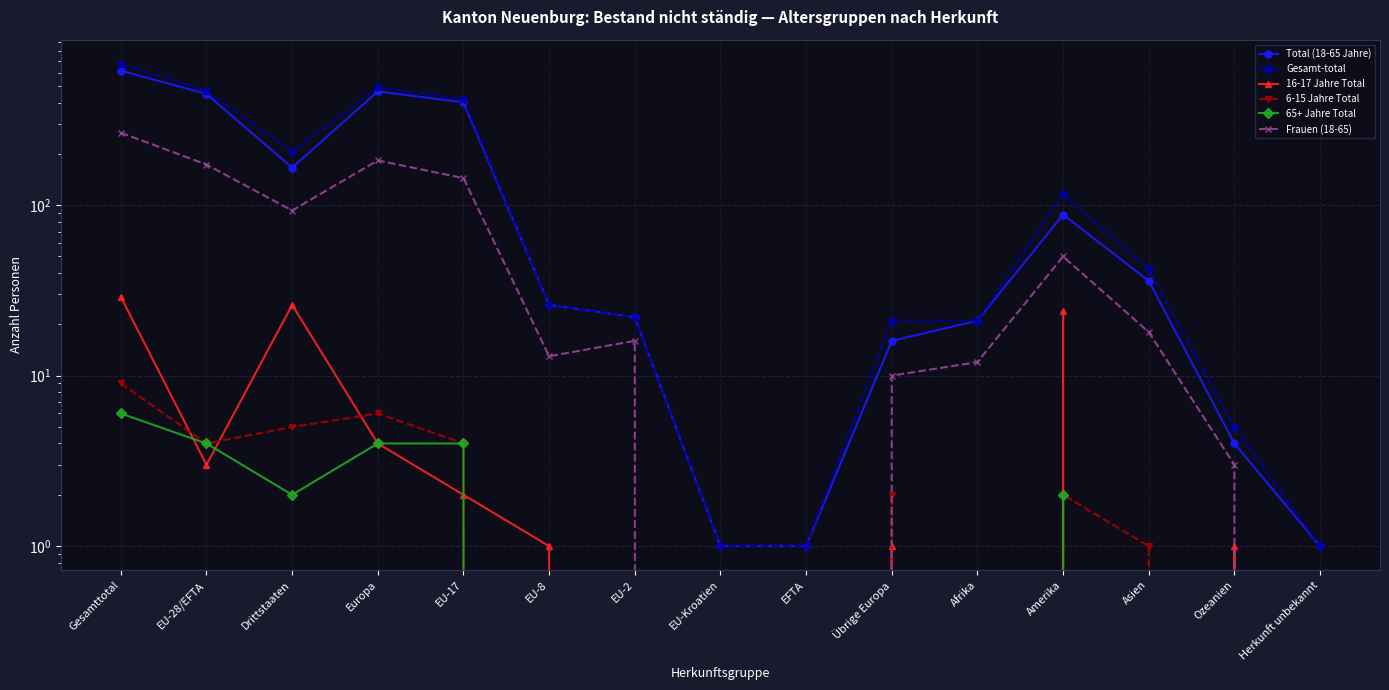

What is the value of the Total (18-65 Jahre) point at the 5th from the left?

401